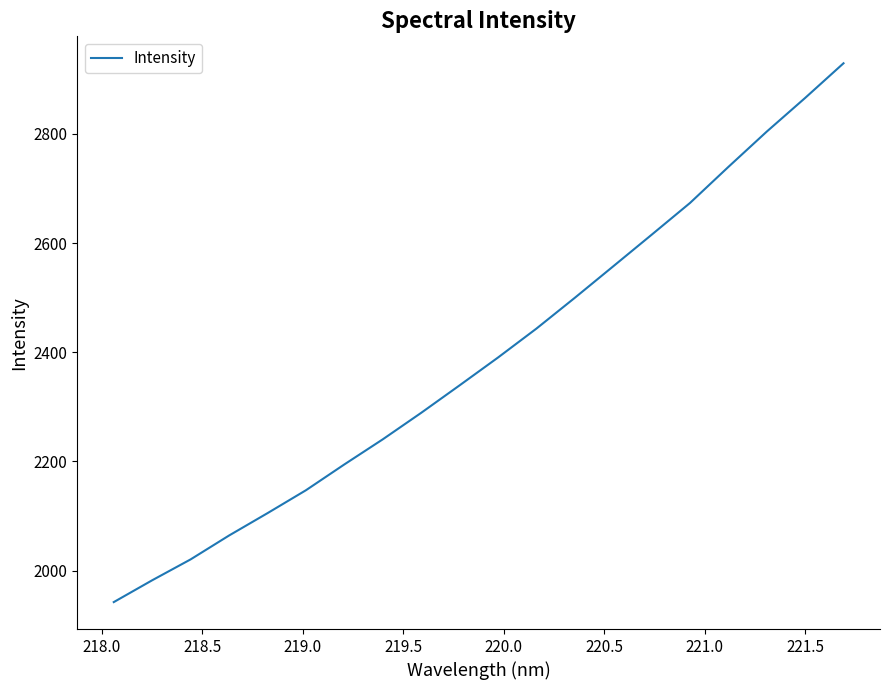

What is the minimum value shown in the chart?

1942.3